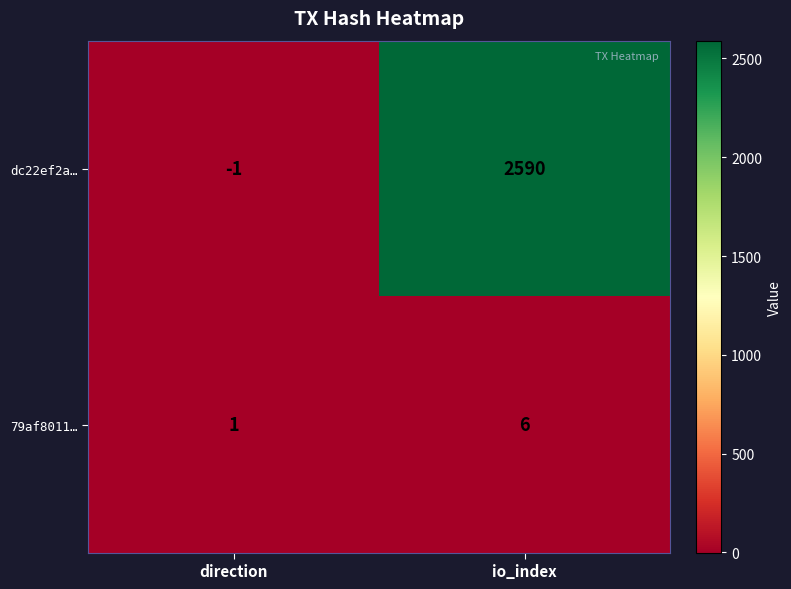

List the series in order of their peak value, highest first.

dc22ef2a…, 79af8011…